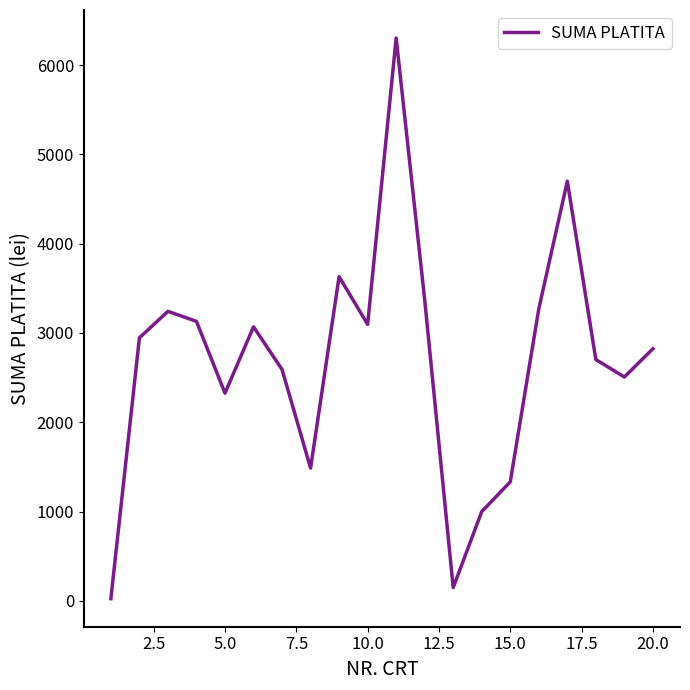

What is the greatest value displayed?

6302